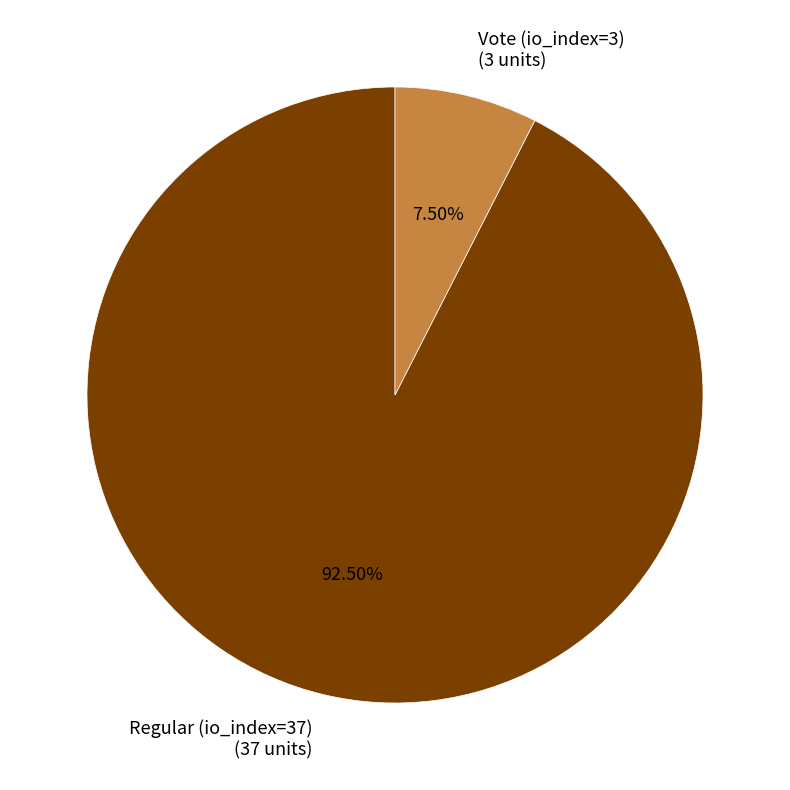

Is it true that Regular (io_index=37) is 82% of the pie?

False